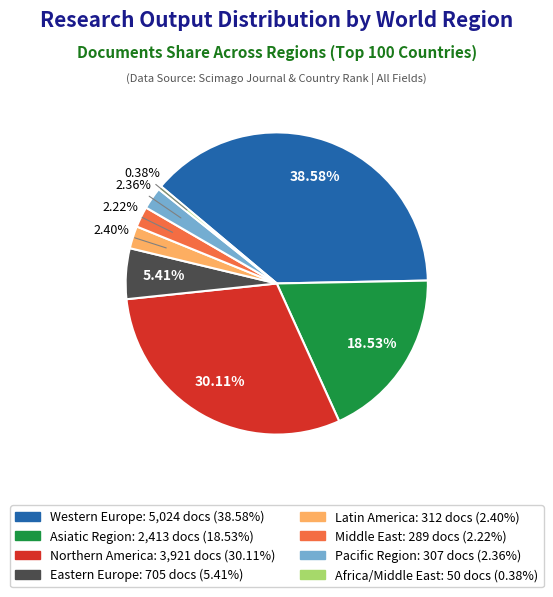

Does Eastern Europe represent more than half of the total?

No